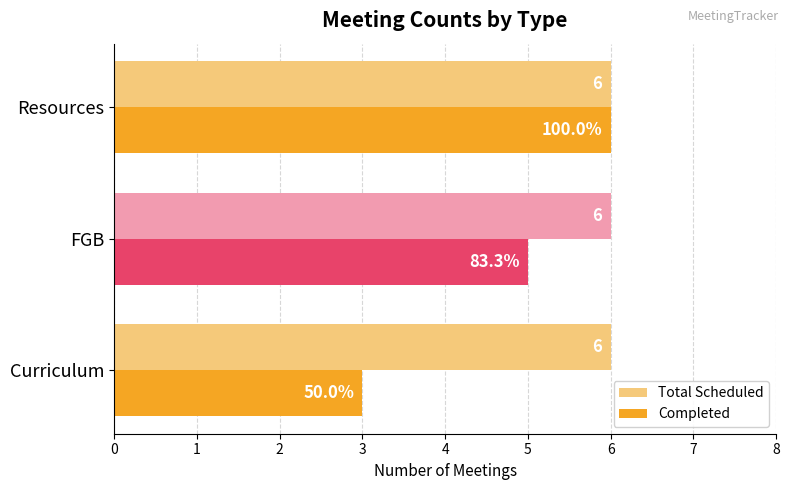

What is the highest value of the Completed series?

6